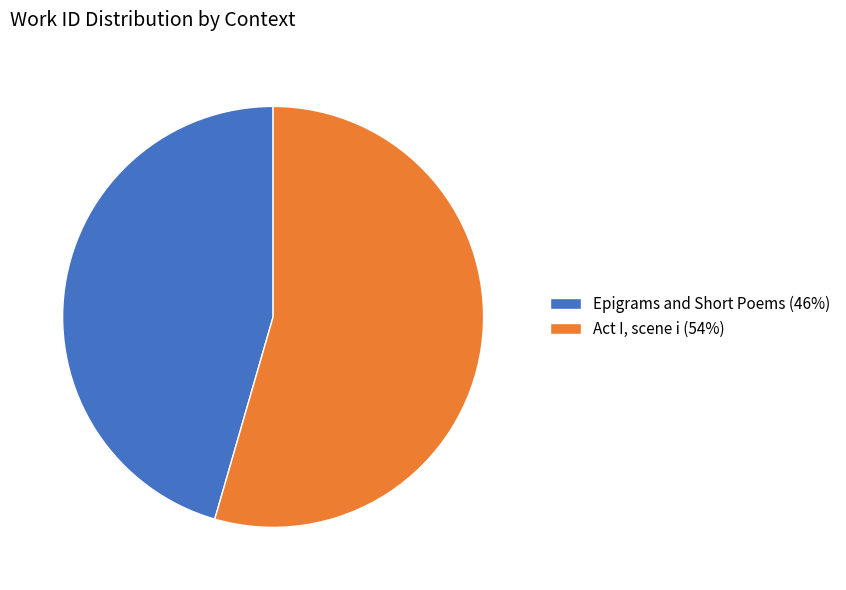

Between Epigrams and Short Poems (46%) and Act I, scene i (54%), which is larger?

Act I, scene i (54%)